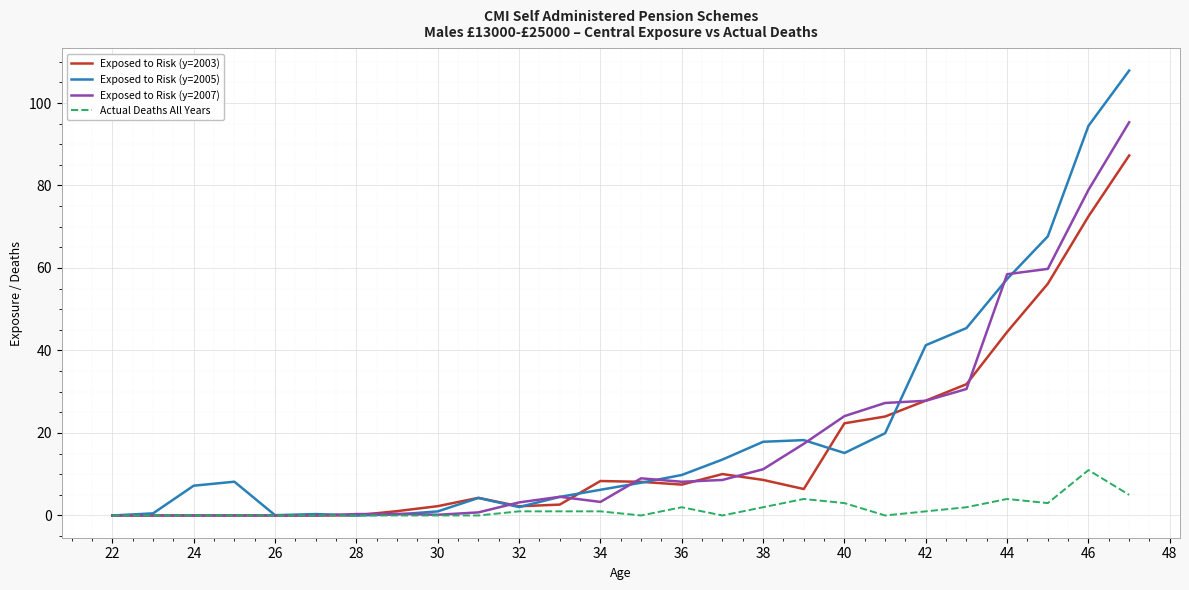

What is the maximum value for Exposed to Risk (y=2003)?

87.3